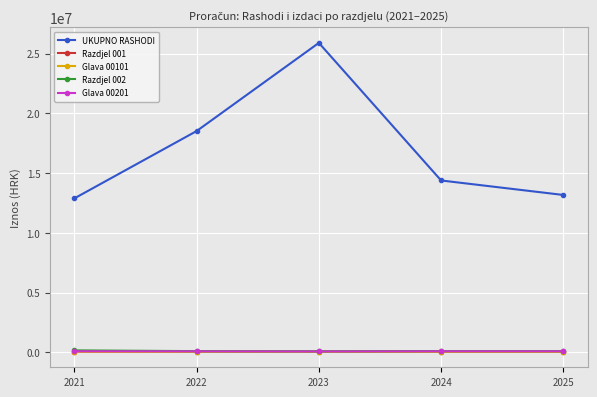

What is the minimum value for Glava 00101?

50434.7